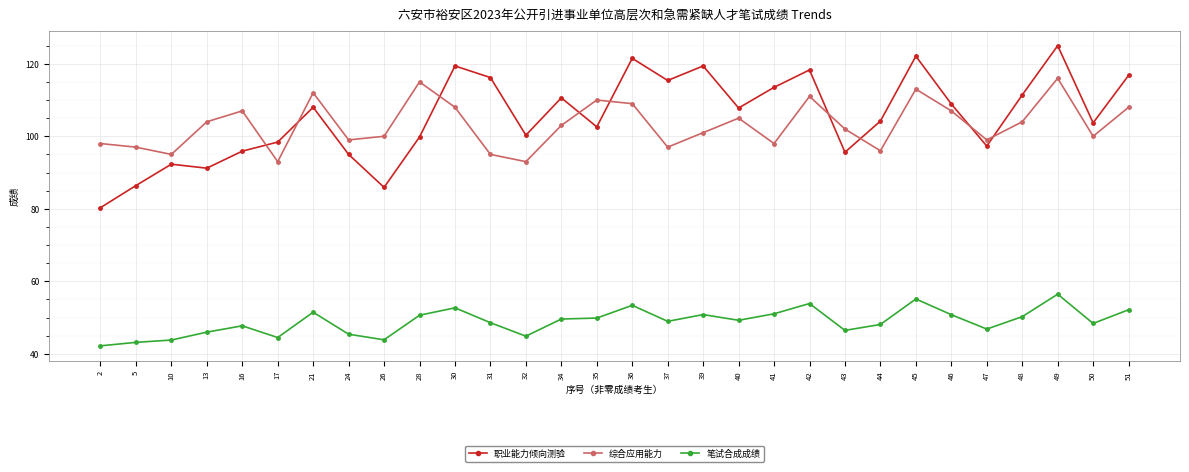

How many distinct data groups are displayed?

3